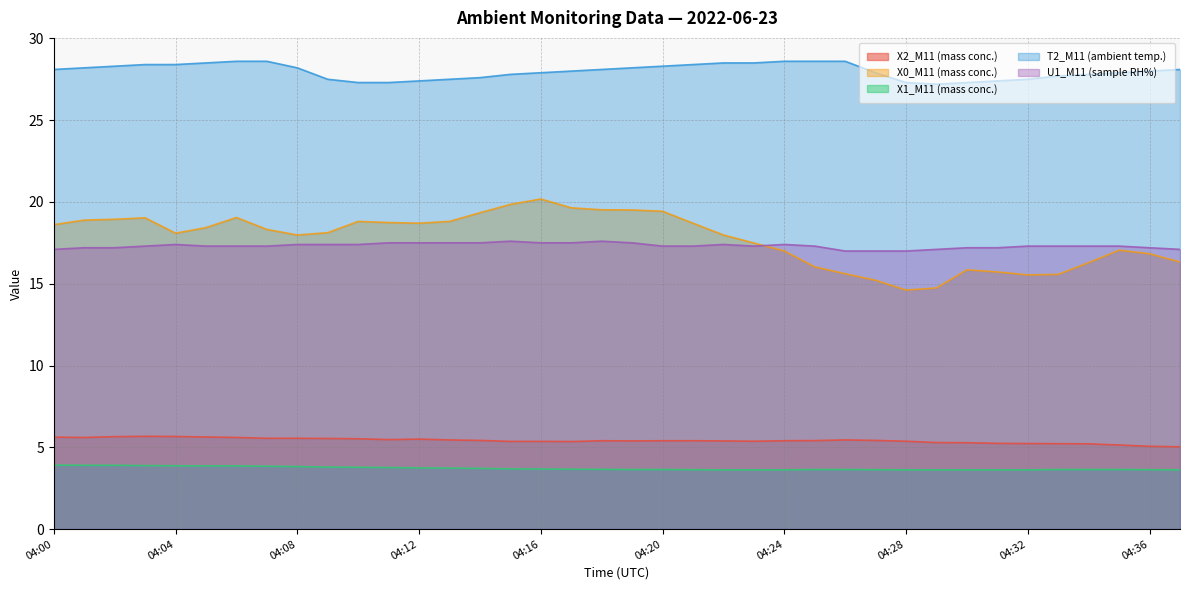

What is the total value across all series at 04:18?

74.3